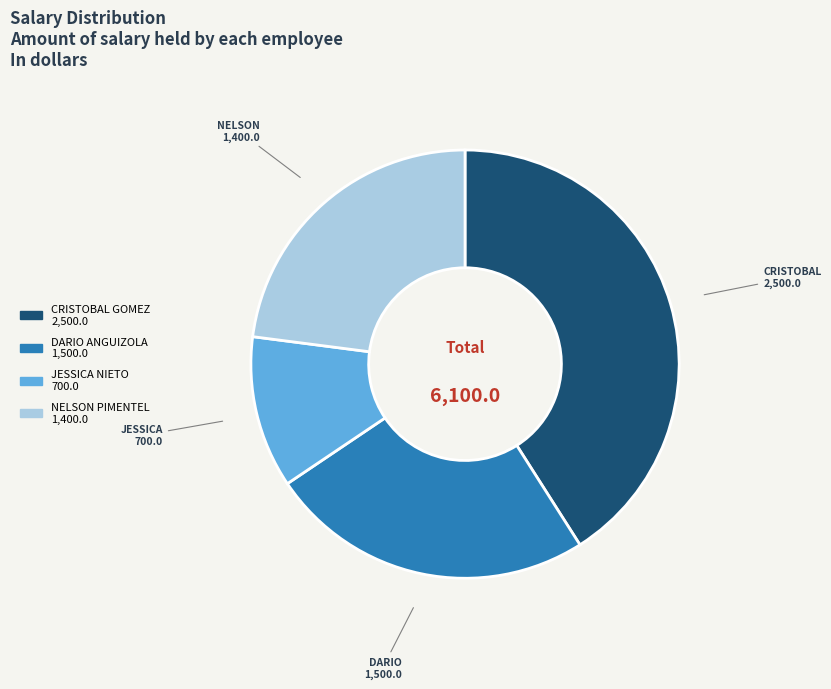

True or false: DARIO ANGUIZOLA accounts for 10% of the total.

False